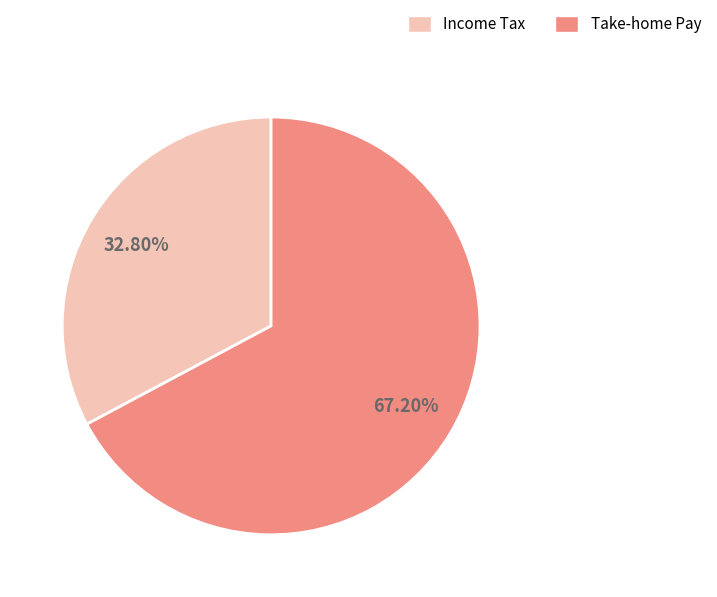

Is there a majority slice in this chart?

Yes